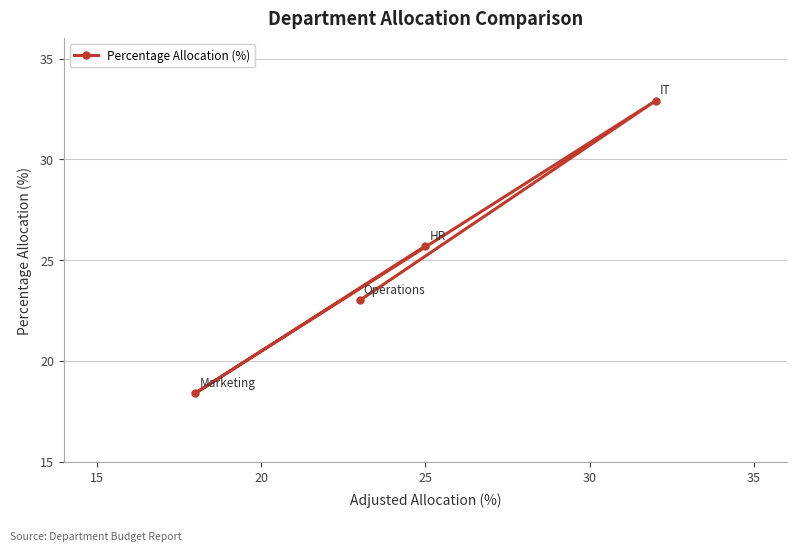

What is the sum of all values?

100.0